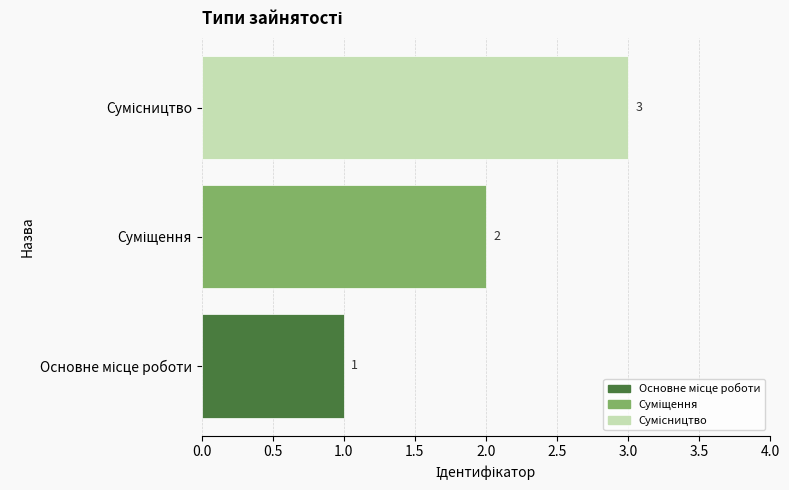

What is the difference between the maximum and minimum values?

2